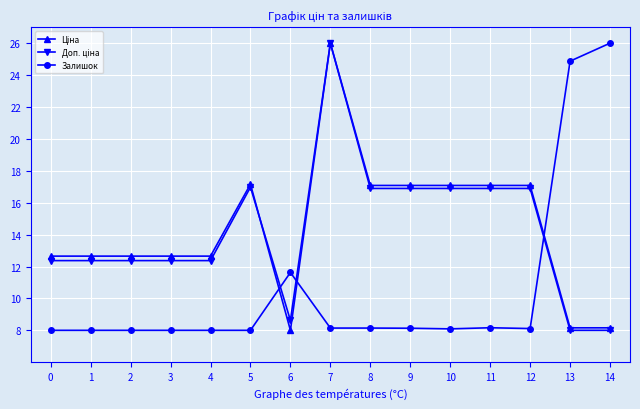

What is the minimum value shown in the chart?

8.0